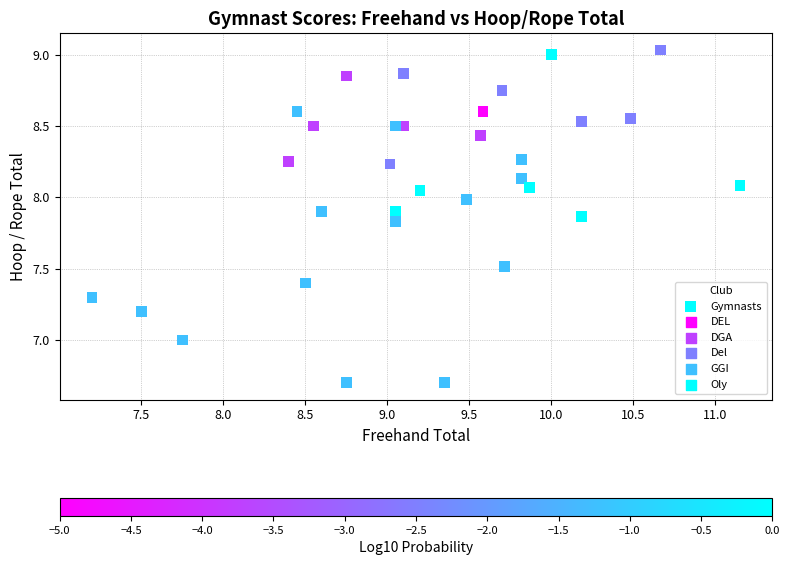

What is the range of X values (max minus min)?

4.0